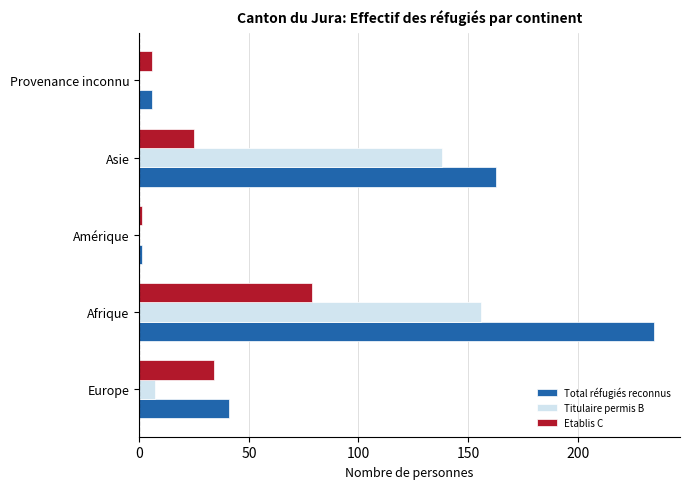

At which category is the sum across all series the highest?

Afrique